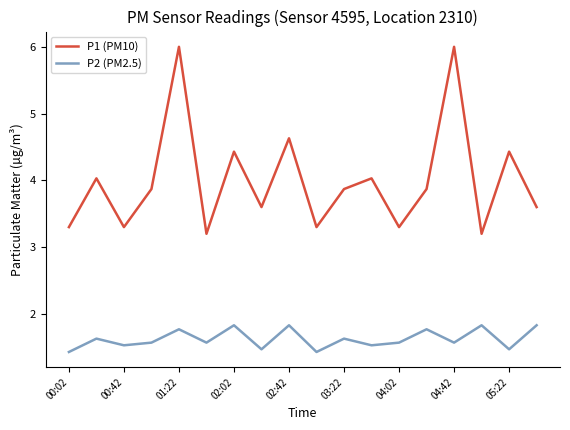

What are all the series names shown in the legend?

P1 (PM10), P2 (PM2.5)